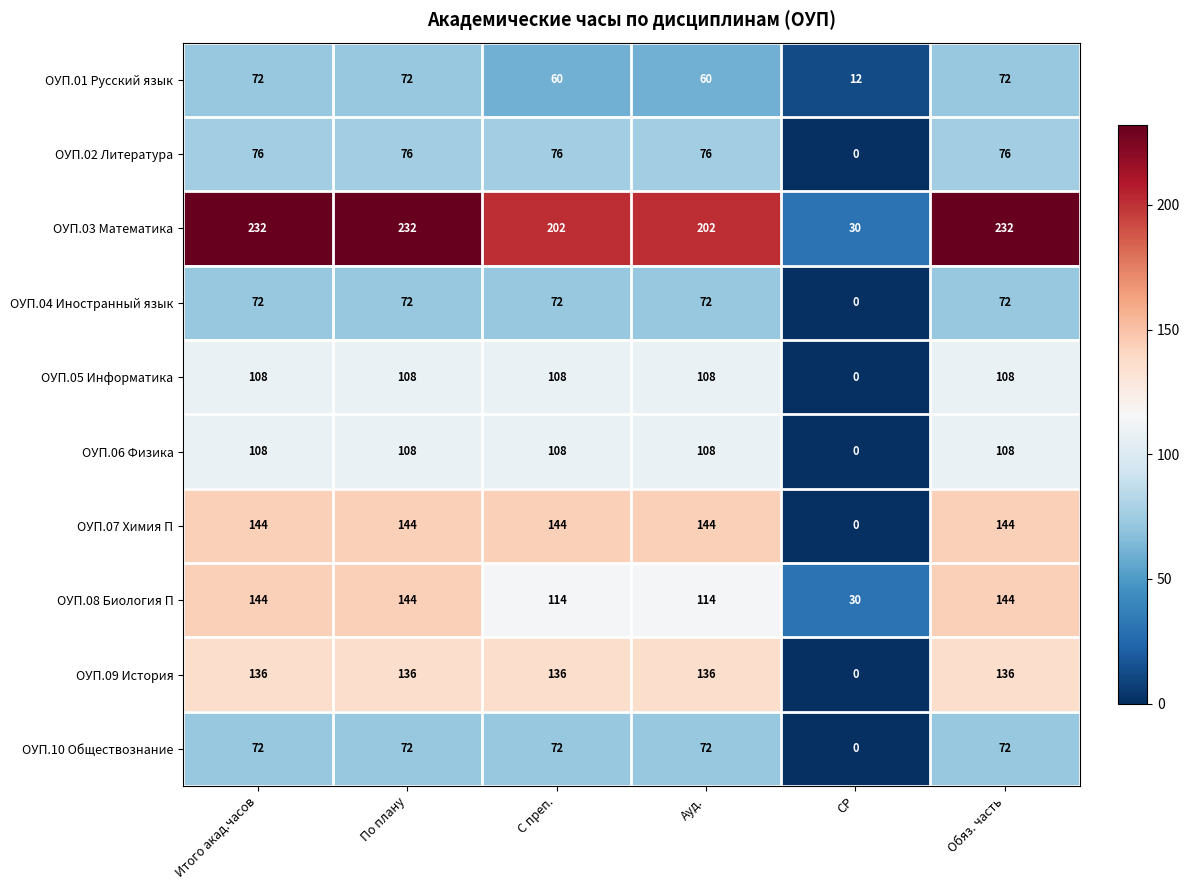

What is the difference between the highest and lowest values at С преп.?

142